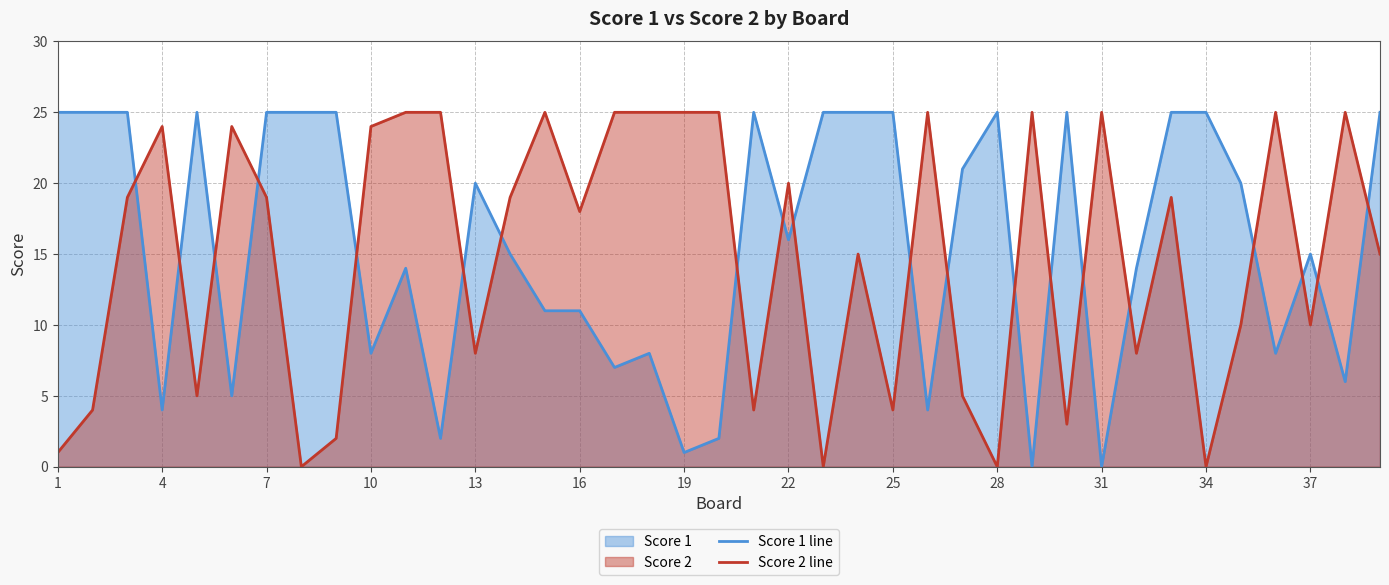

At how many categories does at least one series exceed 21?

31